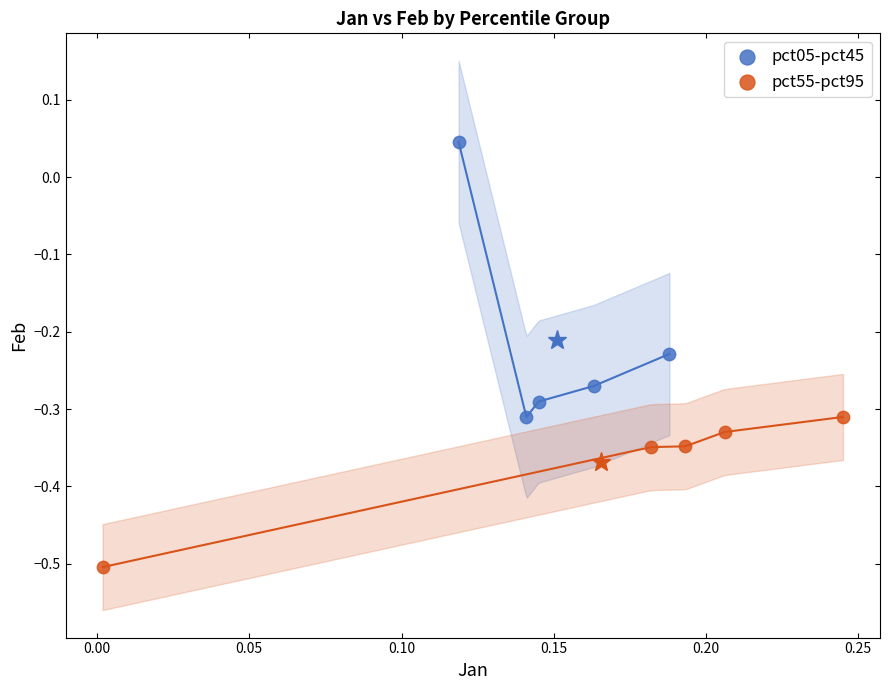

Which series reaches the maximum Y coordinate?

pct05-pct45